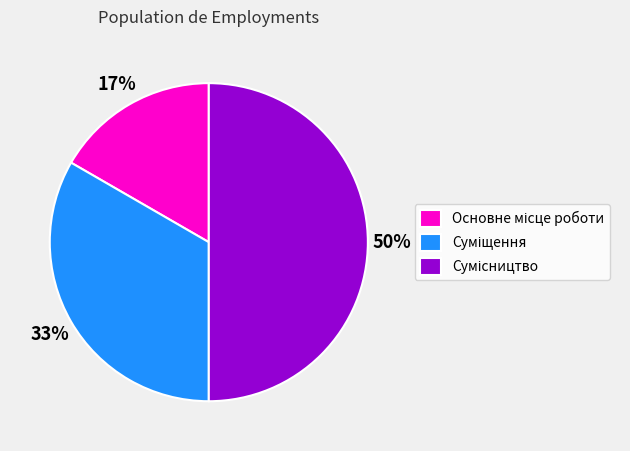

To the nearest percent, what is the difference between the largest and smallest slice percentages?

33%